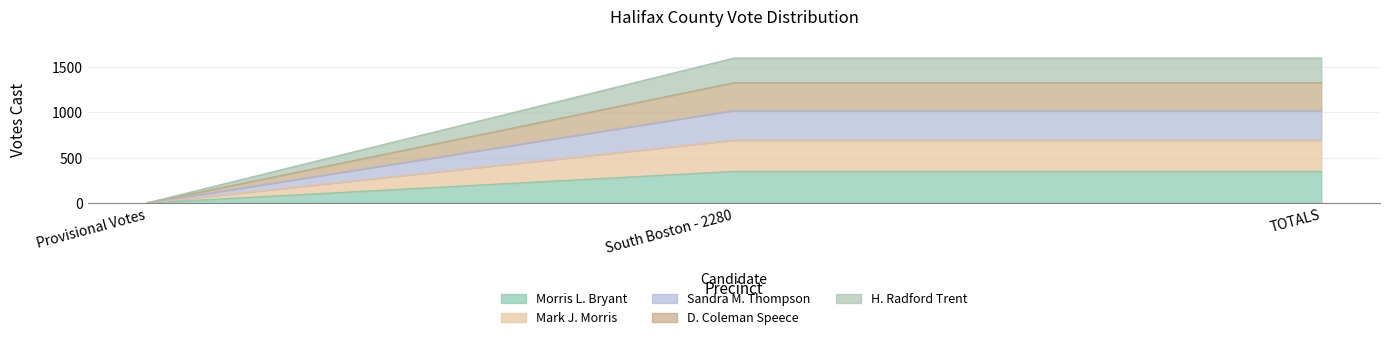

Is it true that H. Radford Trent equals 0 at Provisional Votes?

True